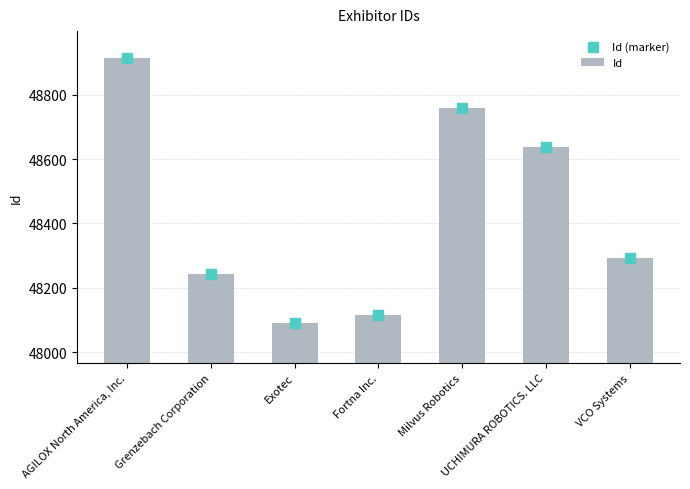

At which category is the sum across all series the highest?

AGILOX North America, Inc.